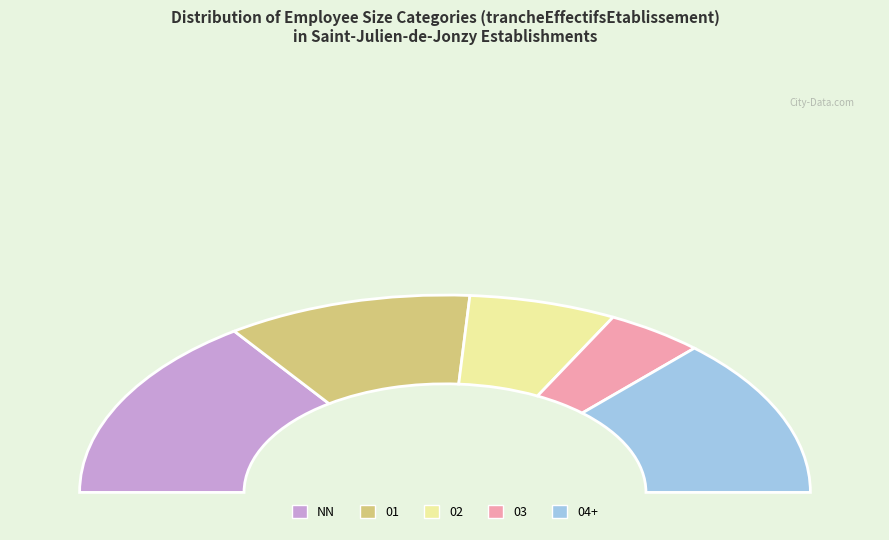

To the nearest percent, what portion does 03 represent?

9%